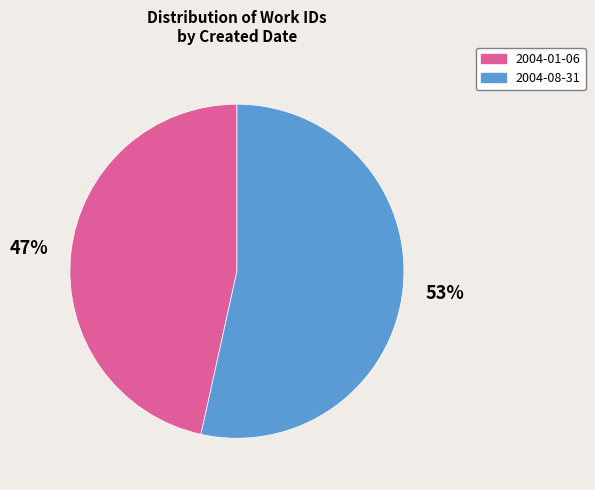

Between 2004-08-31 and 2004-01-06, which is larger?

2004-08-31